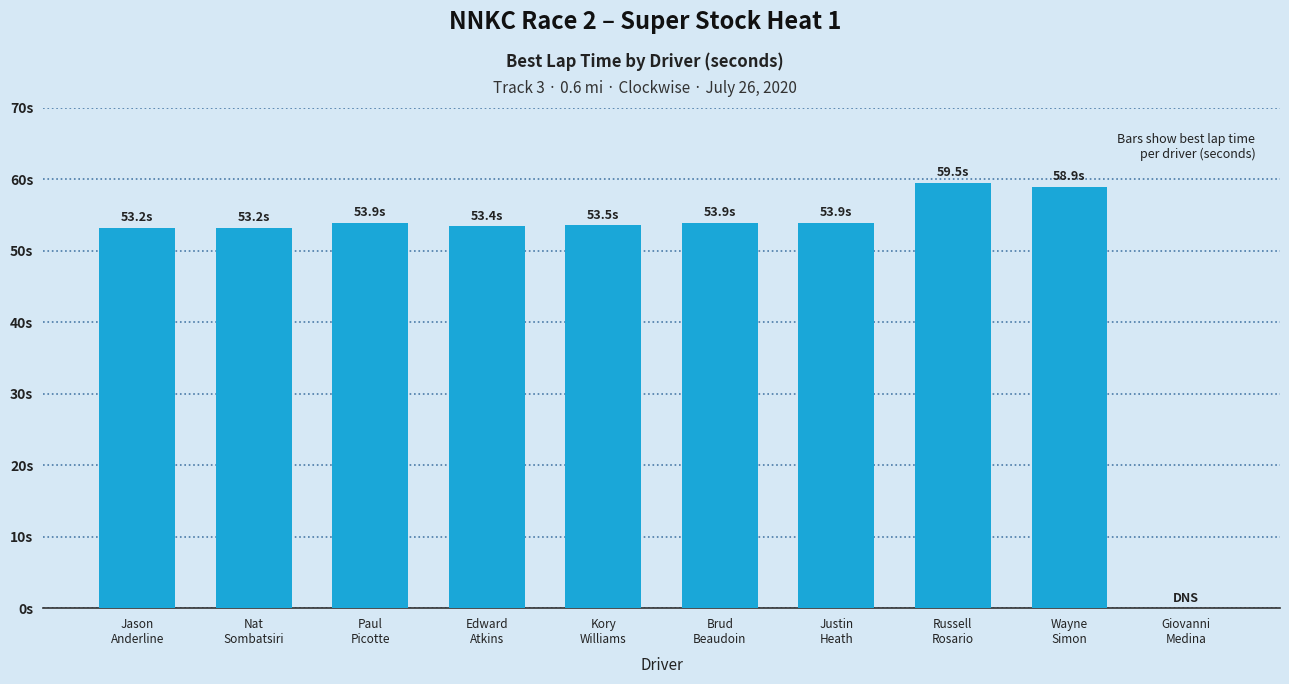

The chart shows a value of 53.5 at Kory
Williams. True or false?

True